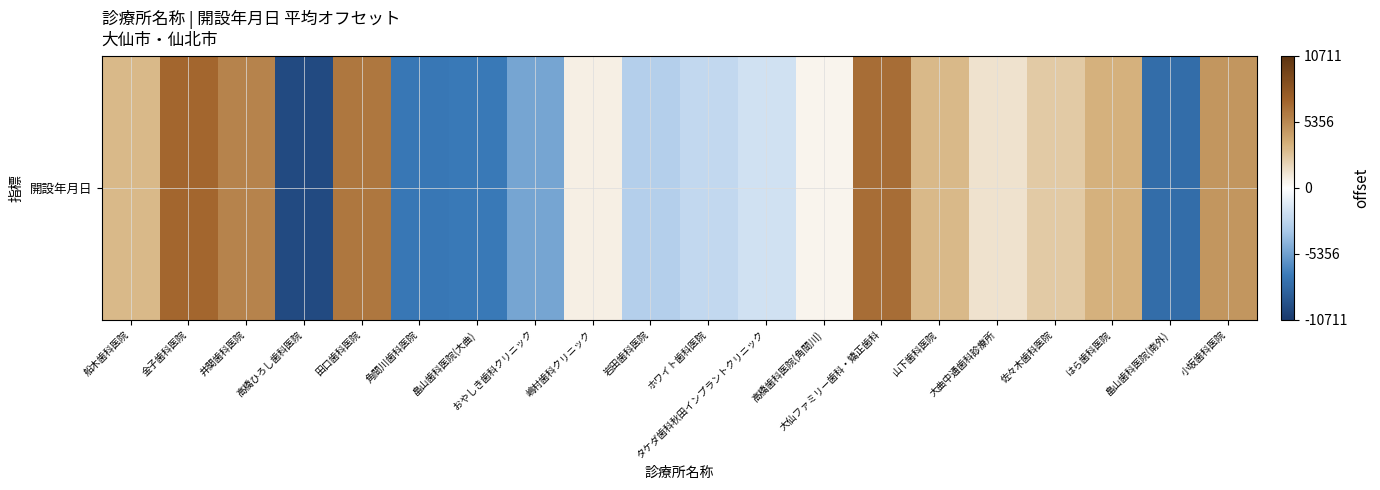

What is the difference between the second highest and second lowest values?

14378.0